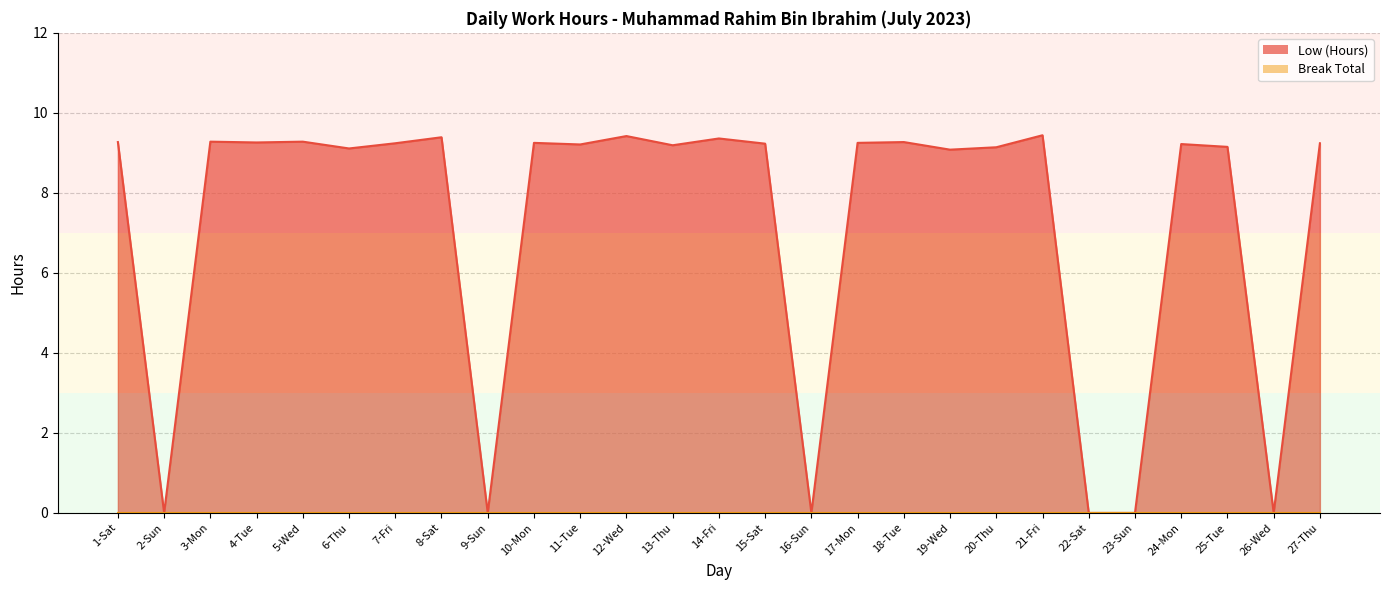

Is it true that the value at 7-Fri is 9.2?

True